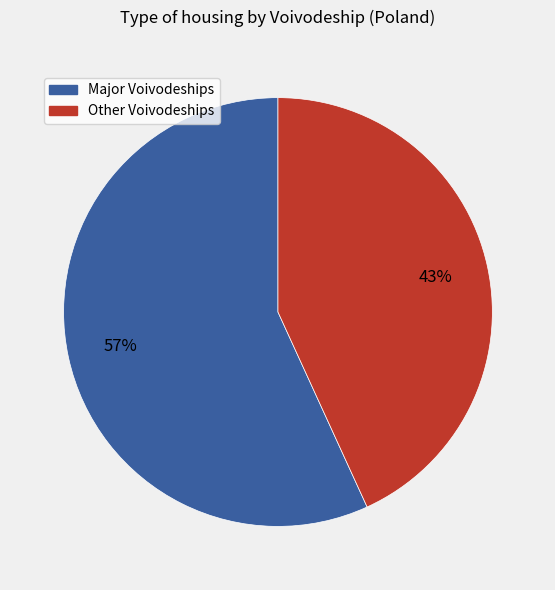

To the nearest percent, what is the difference between the largest and smallest slice percentages?

14%